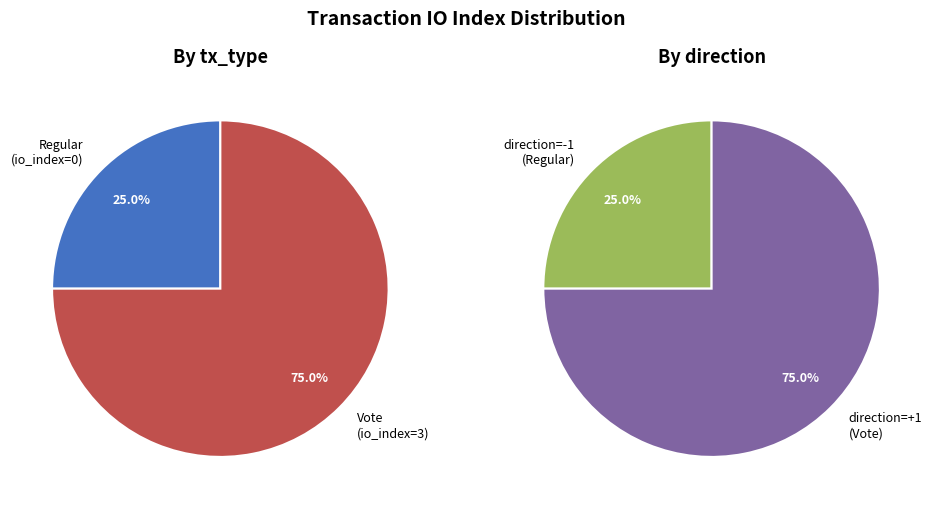

Which slice represents more than half of the pie?

Vote